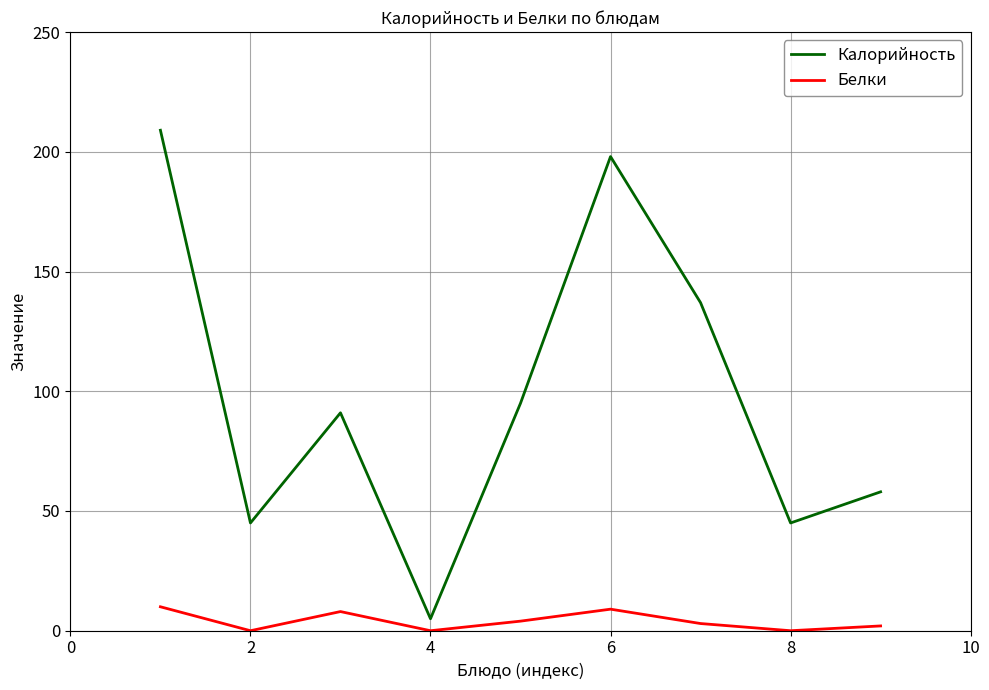

Which series has the largest range (max minus min)?

Калорийность